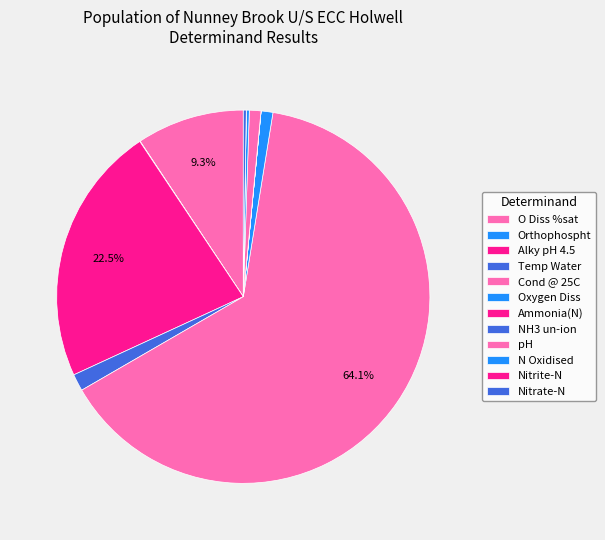

Which category has the biggest portion of the pie?

Cond @ 25C